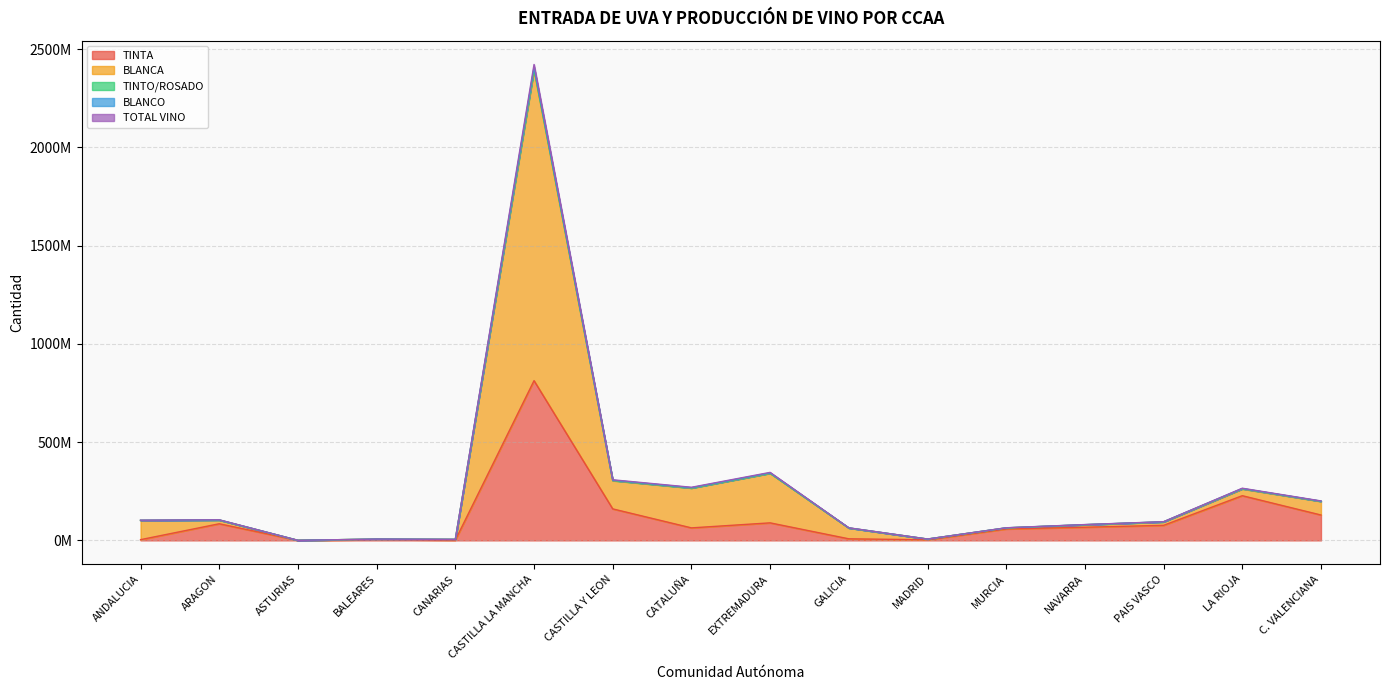

At which category is the sum across all series the highest?

CASTILLA LA MANCHA